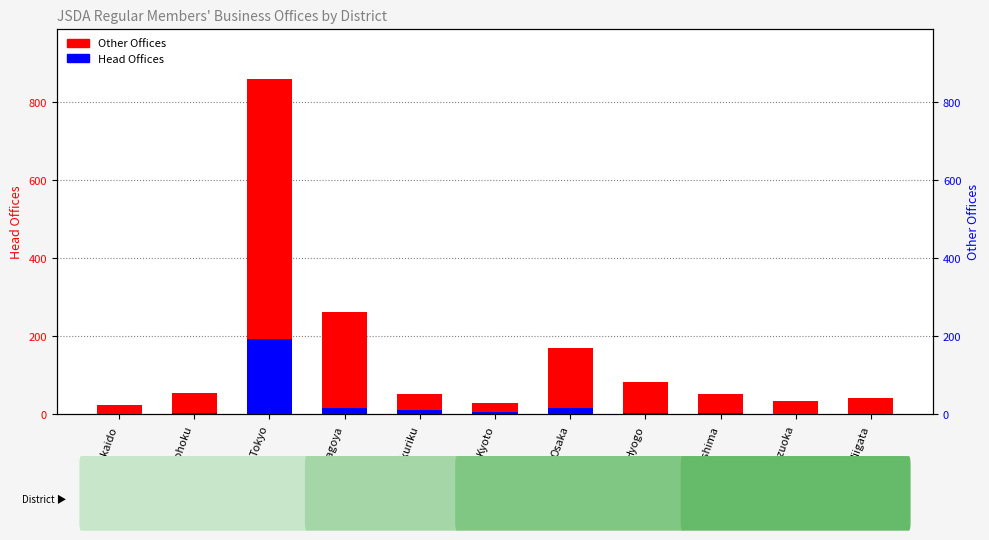

Rank the series by their maximum value, from highest to lowest.

Other Offices, Head Offices